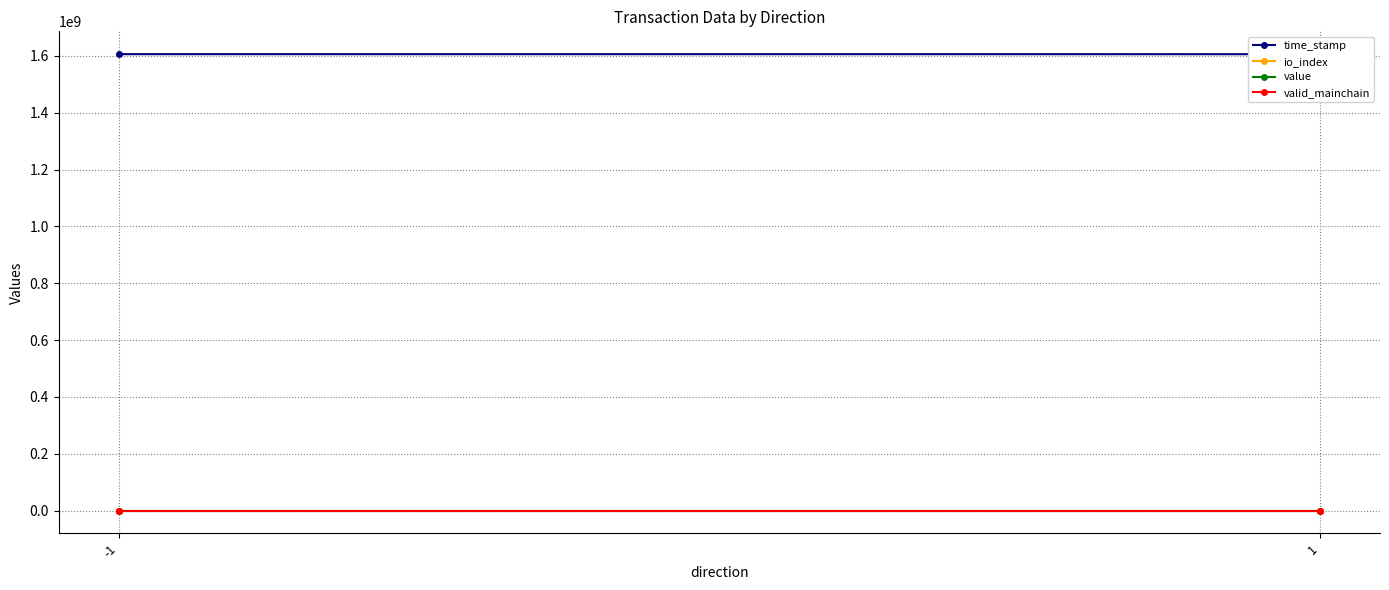

How many series are shown in this chart?

4